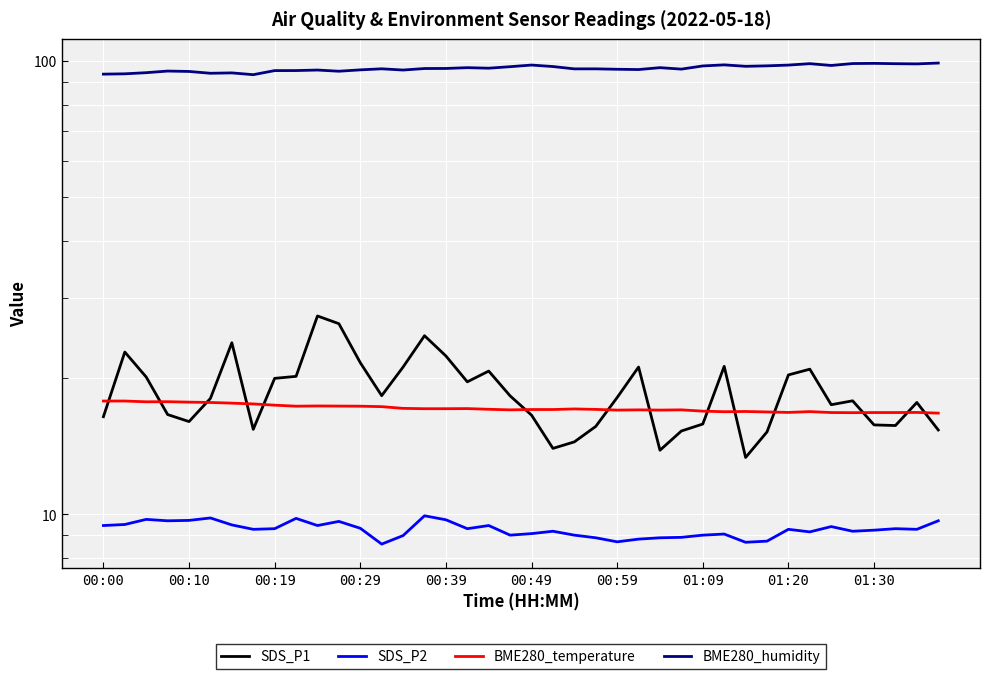

The SDS_P1 series shows 21.8 at 26. True or false?

False